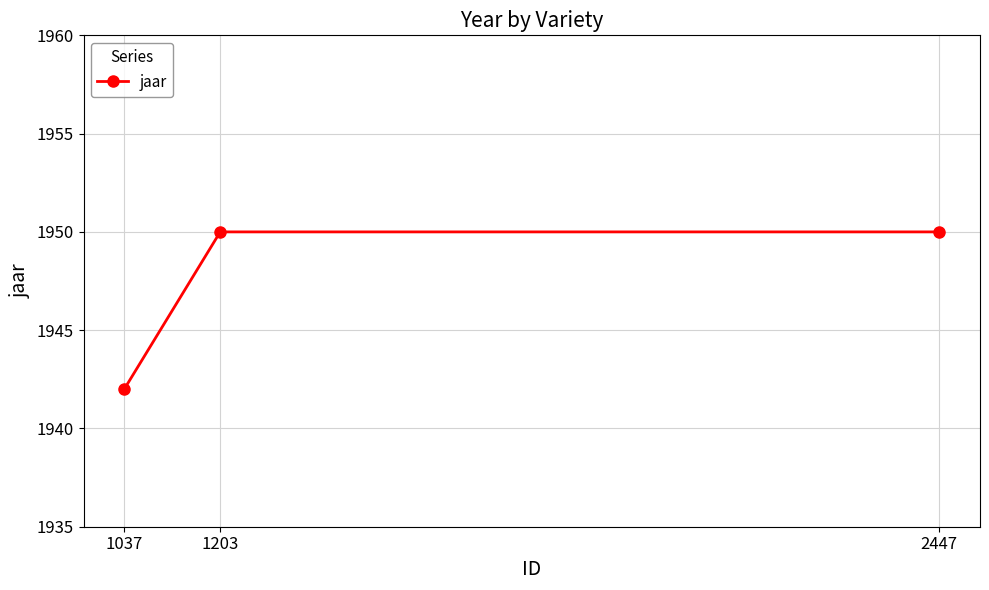

What is the change in value from 1037 to 1203?

+8